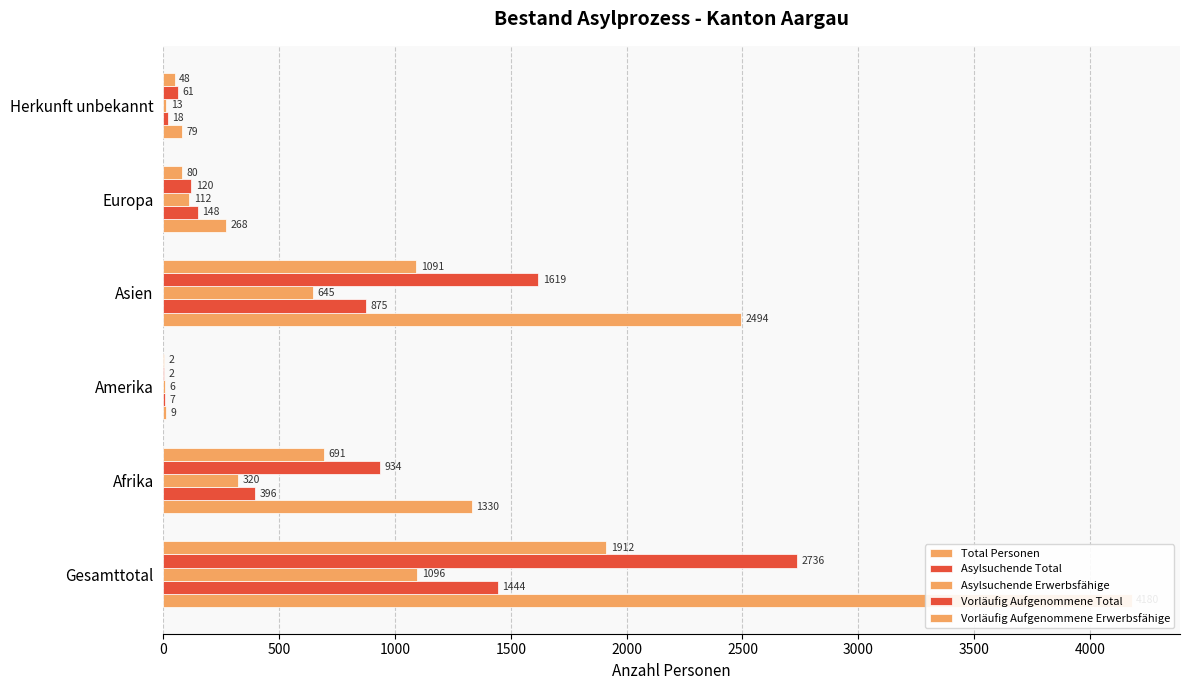

Does the chart contain any negative values?

No